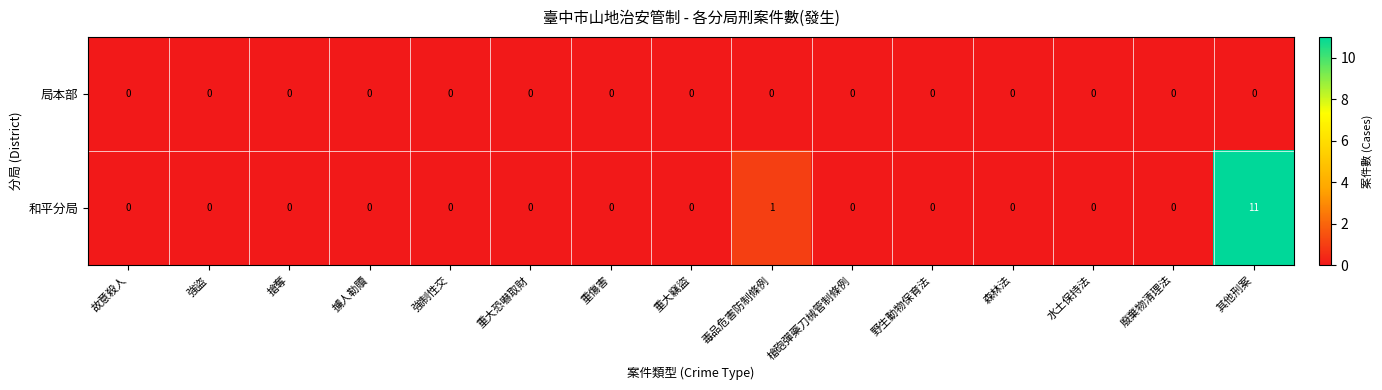

Reading left to right, extract all data points from this chart.

局本部: 0	0	0	0	0	0	0	0	0	0	0	0	0	0	0
和平分局: 0	0	0	0	0	0	0	0	1	0	0	0	0	0	11